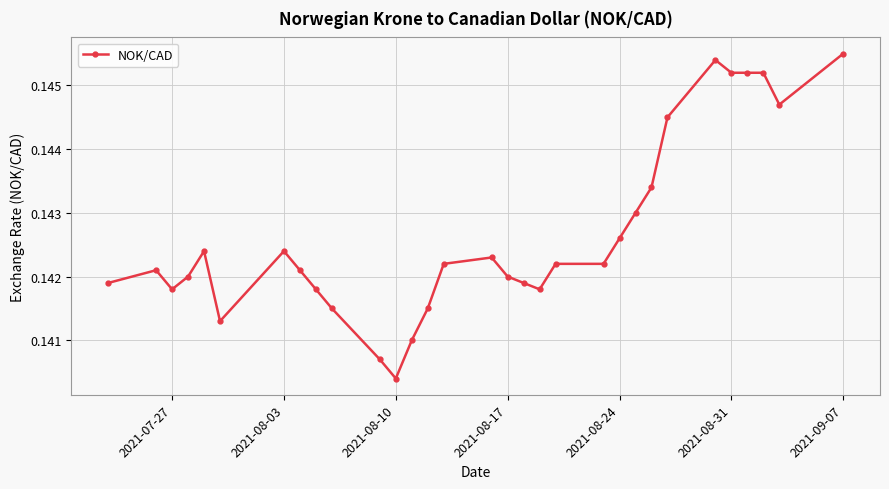

What is the sum of all values?

4.4